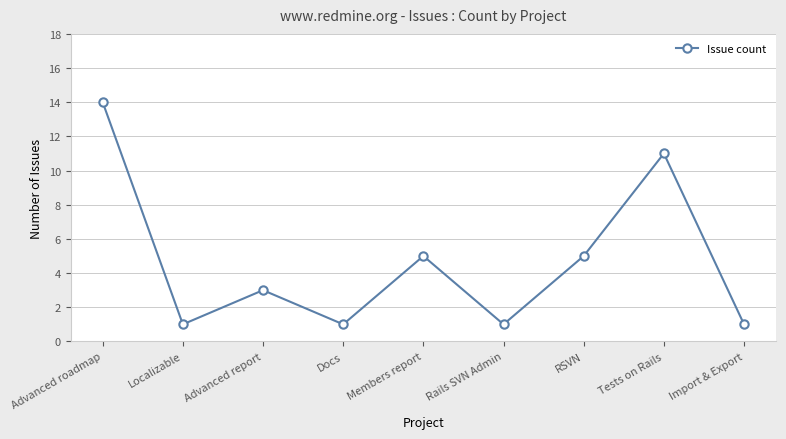

Reading left to right, list all the values displayed in this chart.

14	1	3	1	5	1	5	11	1